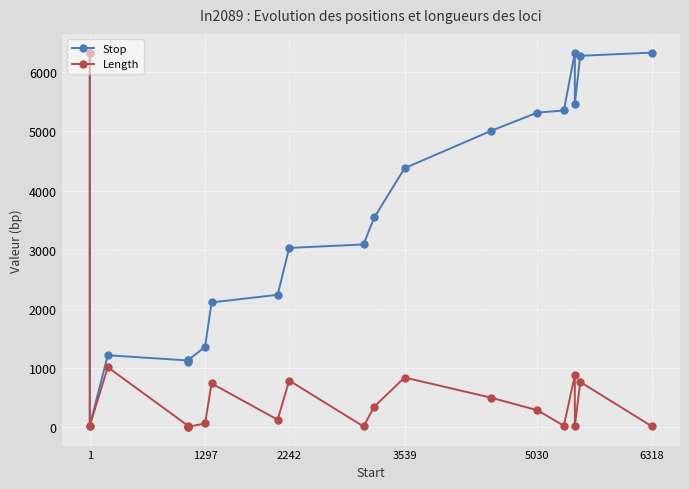

True or false: Length and Stop cross at least once.

False